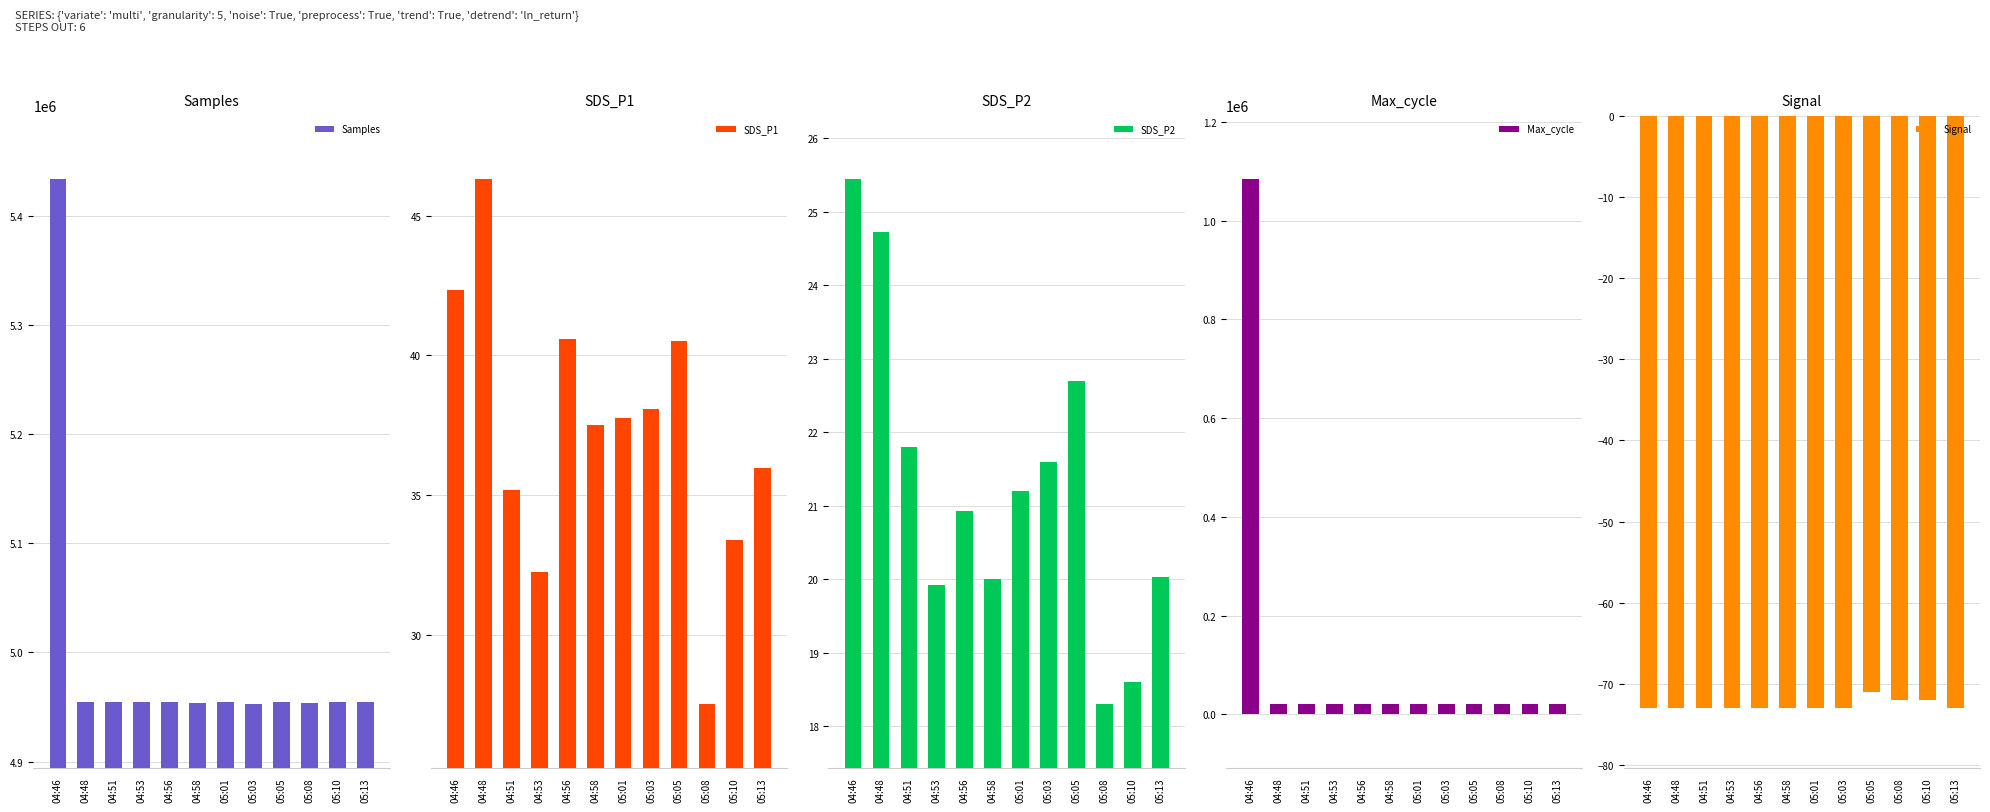

Rank the categories by SDS_P1 value from lowest to highest.

05:08, 04:53, 05:10, 04:51, 05:13, 04:58, 05:01, 05:03, 05:05, 04:56, 04:46, 04:48